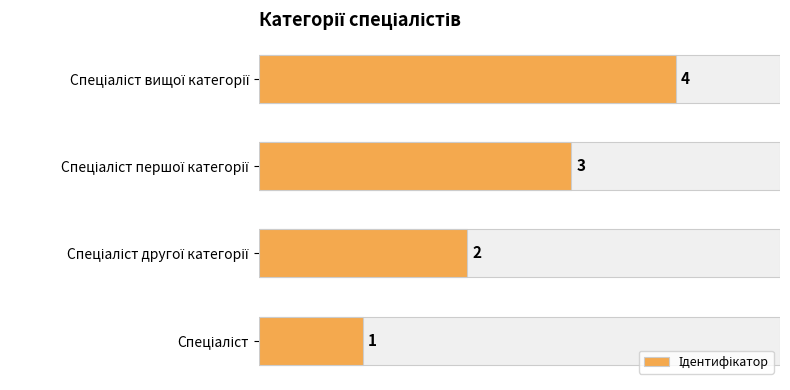

Count the values in the range 2 to 4.

3